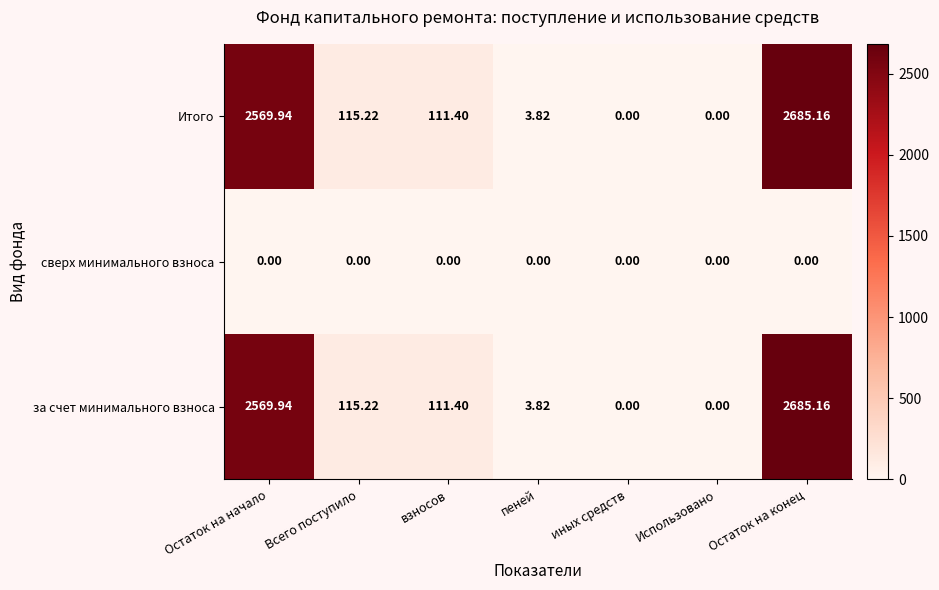

Which category has the highest value across all series?

Остаток на конец